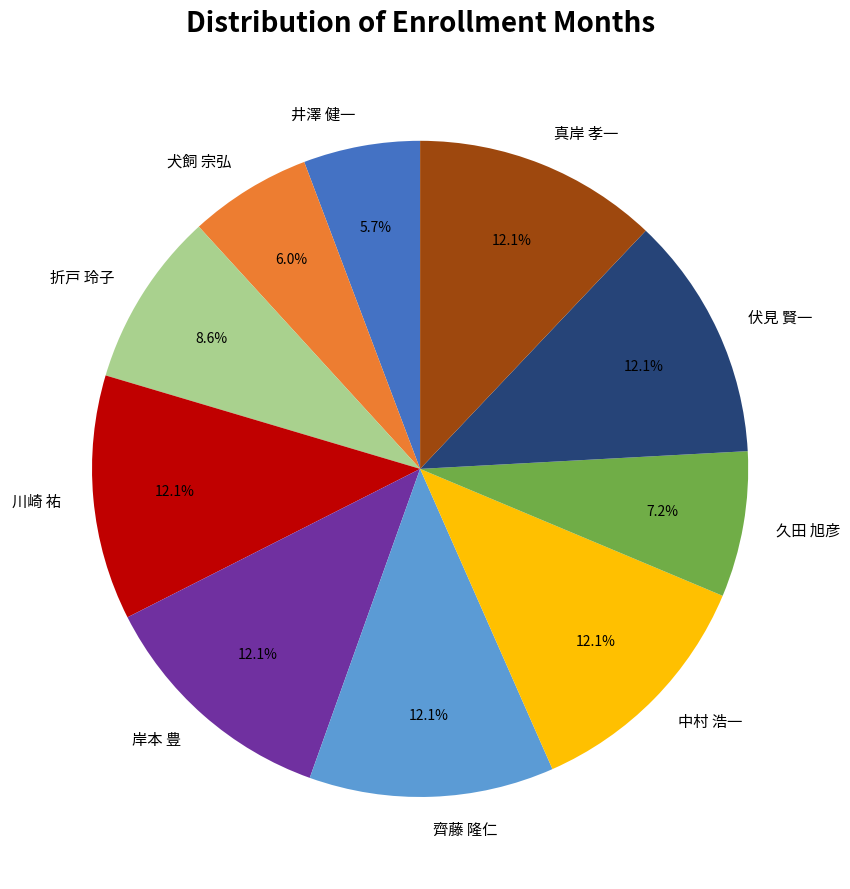

What percentage is NOT represented by 犬飼 宗弘?

94.0%